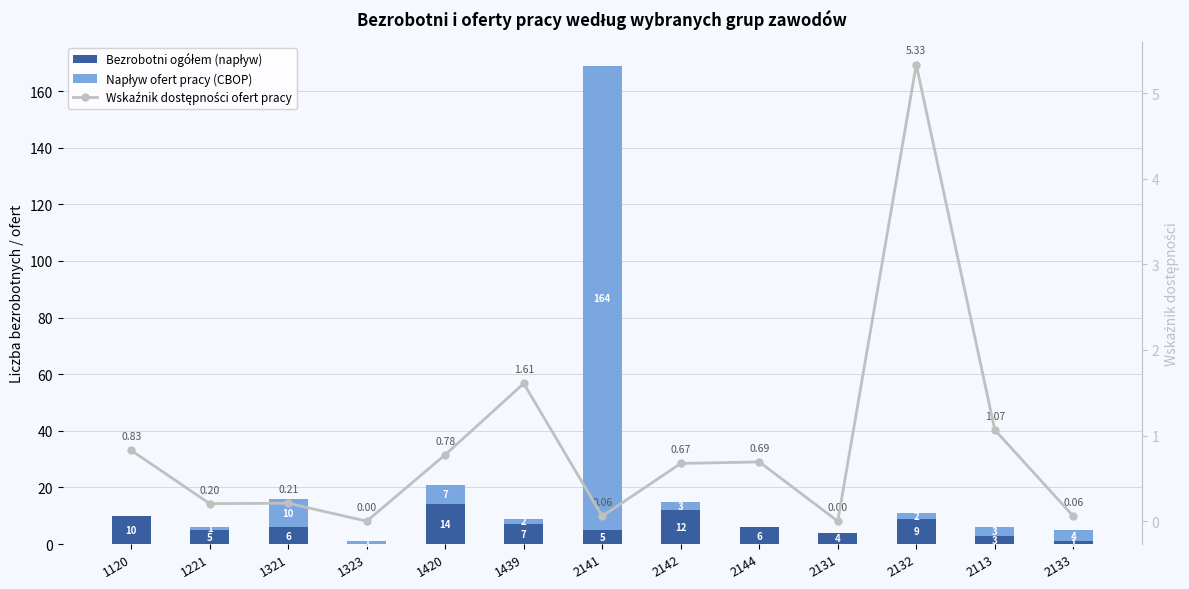

Which series changed the most between 1221 and 1321?

Napływ ofert pracy (CBOP)